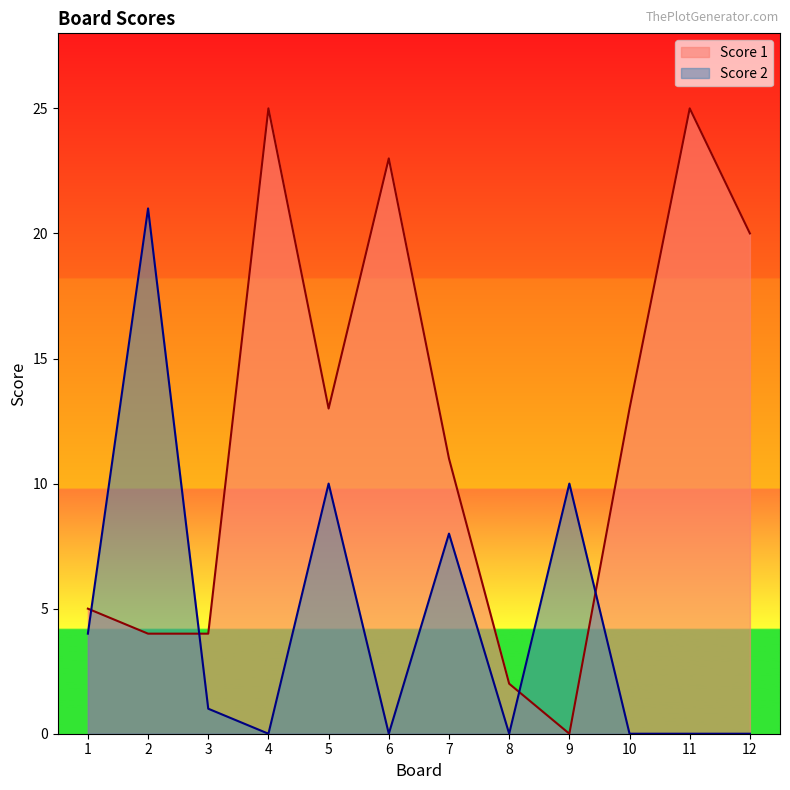

How many interior local peaks does the Score 2 series have?

4